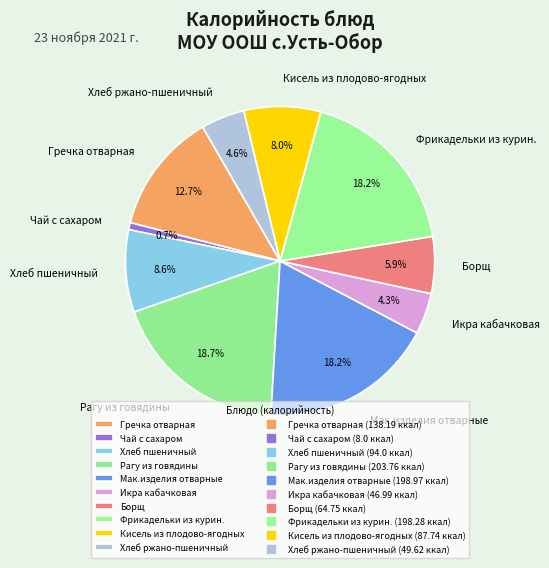

To the nearest percent, what is the average slice percentage?

10%